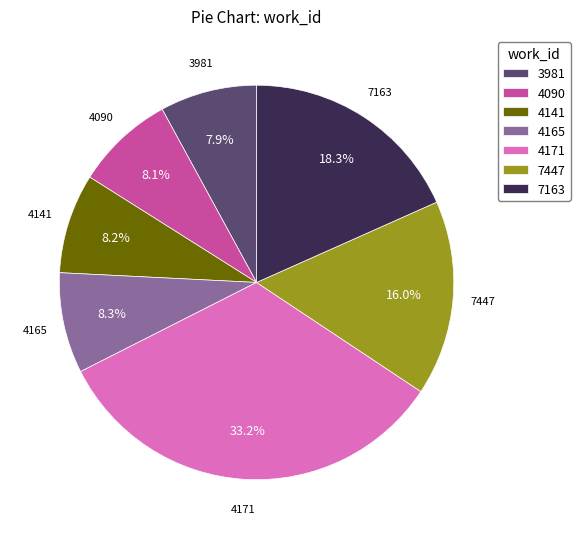

Between 4090 and 4171, which is larger?

4171